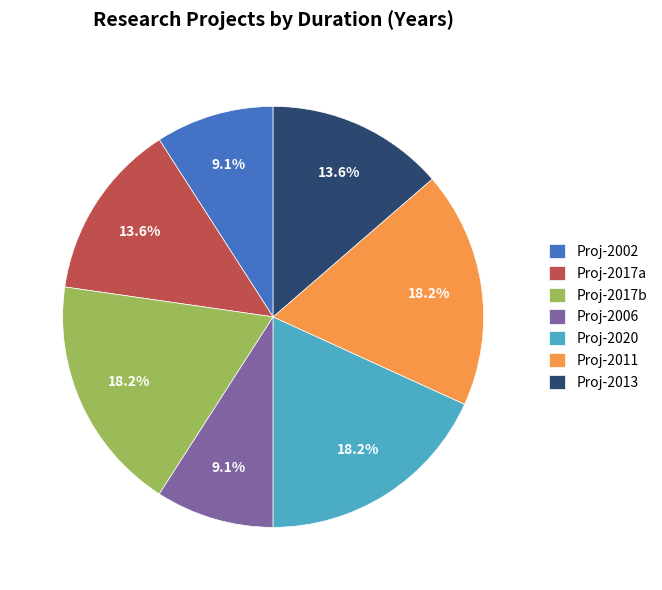

Combined, do Proj-2002 and Proj-2017a account for over 50%?

No